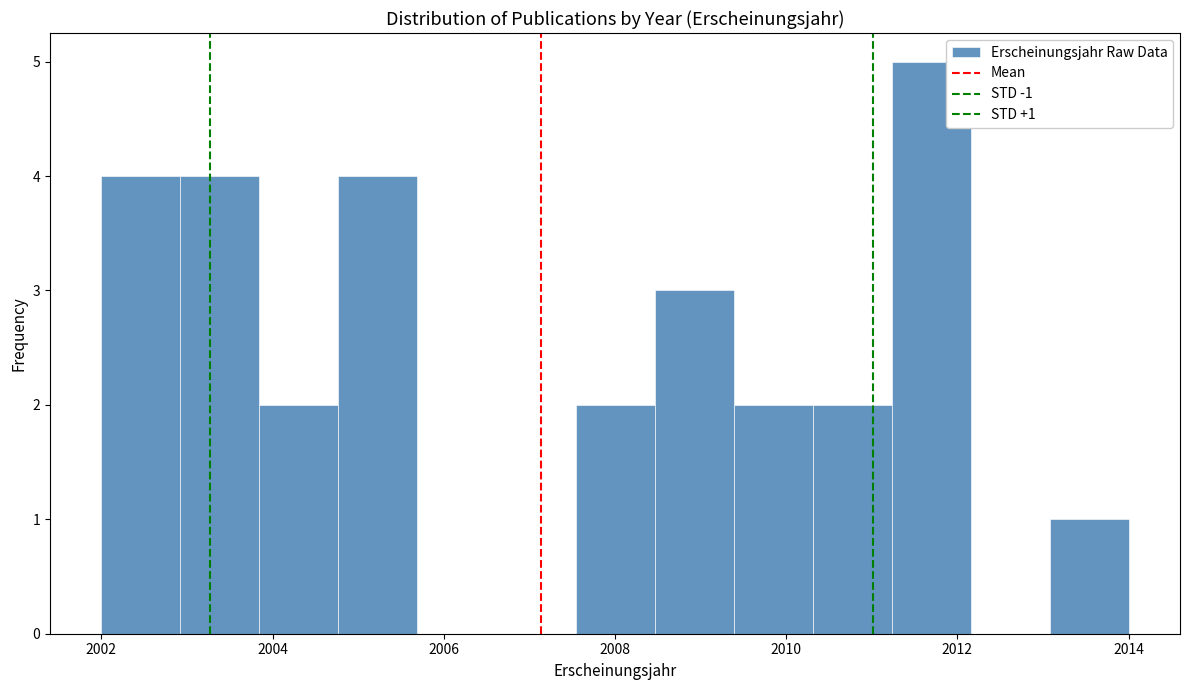

Which range on the x-axis has the tallest bar?

2011.2 to 2012.2